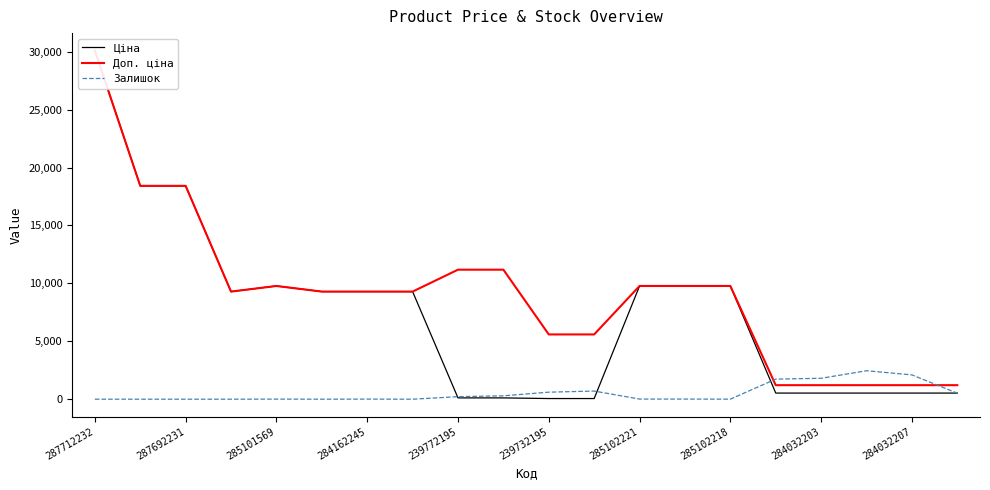

True or false: Залишок has a value of 218 at 239772195.

True